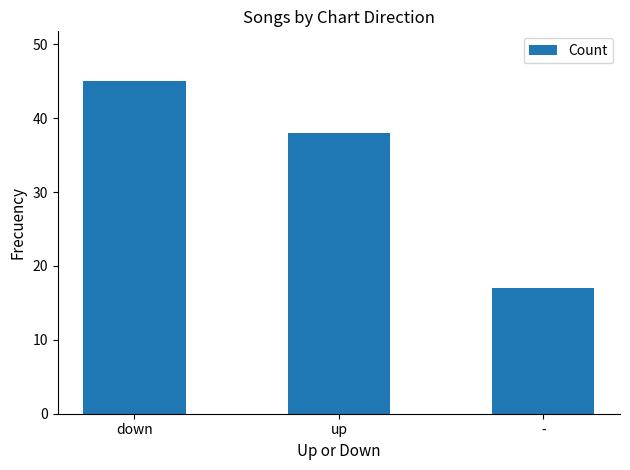

What is the label of the 3rd bar from the right?

down